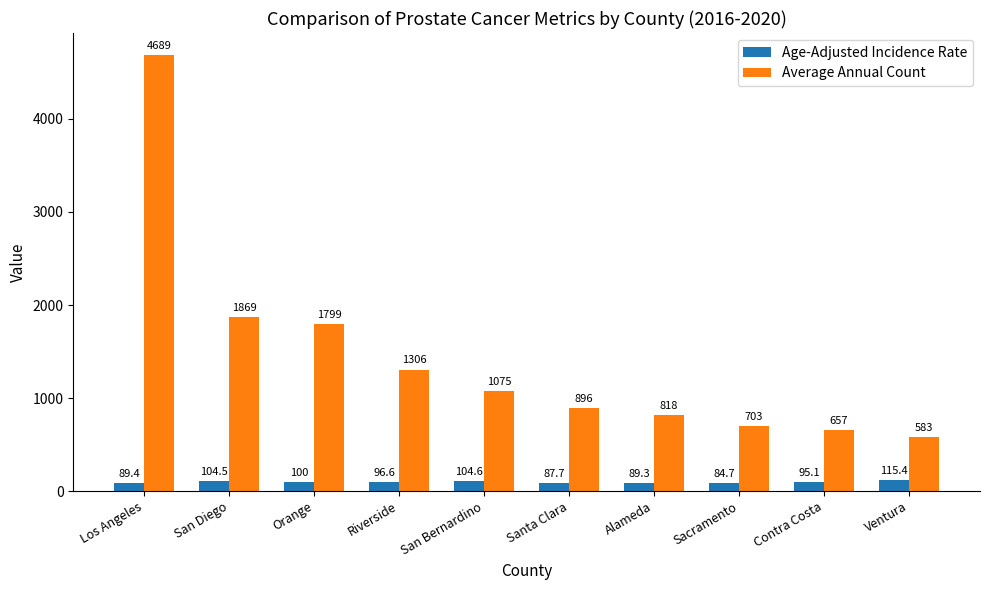

Which series changed the most between Riverside and Sacramento?

Average Annual Count